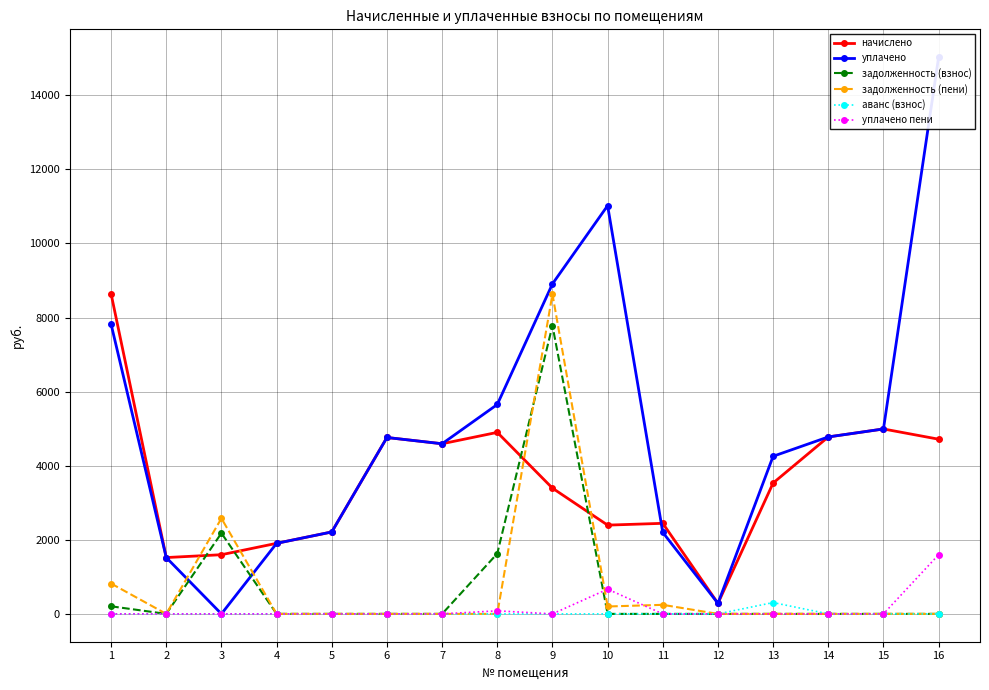

Reading right to left, what are all the values shown in this chart?

начислено: 16=4715.5	15=4992.0	14=4777.0	13=3532.8	12=284.2	11=2444.8	10=2396.2	9=3394.4	8=4899.8	7=4592.6	6=4761.6	5=2211.8	4=1904.6	3=1597.4	2=1520.6	1=8639.2
уплачено: 16=15028.7	15=4992.0	14=4777.0	13=4255.2	12=284.2	11=2200.3	10=11020.2	9=8908.3	8=5652.7	7=4592.6	6=4761.6	5=2211.8	4=1904.6	3=0.0	2=1520.6	1=7820.0
задолженность (взнос): 16=0.0	15=0.0	14=0.0	13=0.0	12=0.0	11=0.0	10=0.0	9=7782.4	8=1627.7	7=0.0	6=0.0	5=0.0	4=0.0	3=2179.8	2=0.0	1=204.8
задолженность (пени): 16=0.0	15=0.0	14=0.0	13=0.0	12=0.0	11=244.5	10=199.7	9=8631.0	8=0.0	7=0.0	6=0.0	5=0.0	4=0.0	3=2579.2	2=0.0	1=819.2
аванс (взнос): 16=0.0	15=0.0	14=0.0	13=305.6	12=0.0	11=0.0	10=0.0	9=0.0	8=0.0	7=0.0	6=0.0	5=0.0	4=0.0	3=0.0	2=0.0	1=0.0
уплачено пени: 16=1597.9	15=0.0	14=0.5	13=0.0	12=0.0	11=0.0	10=667.2	9=0.0	8=82.3	7=0.0	6=0.0	5=0.0	4=0.0	3=0.0	2=0.0	1=0.0